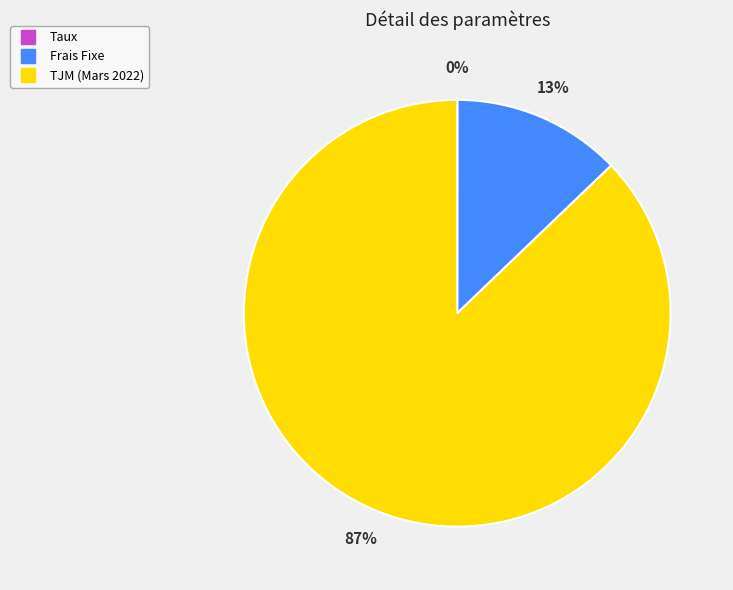

Which slice is the largest?

TJM (Mars 2022)